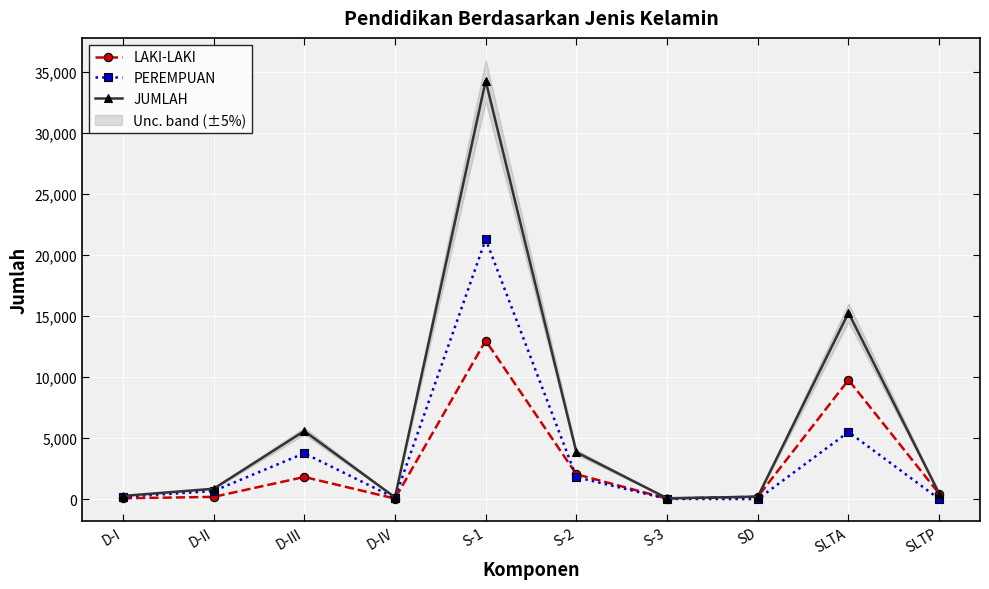

What is the maximum value shown in the chart?

34304